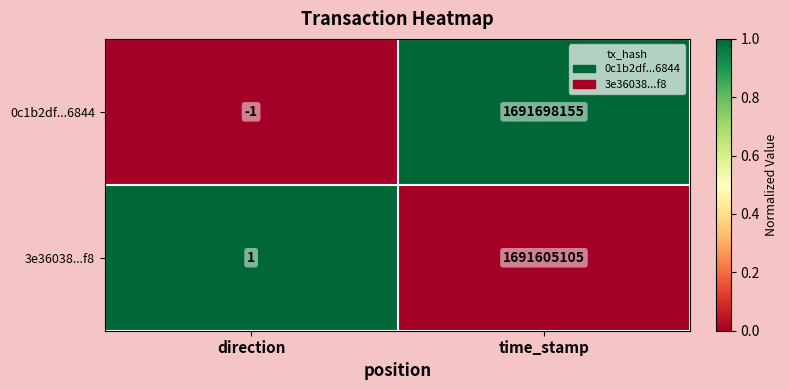

At which category is the sum across all series the highest?

time_stamp